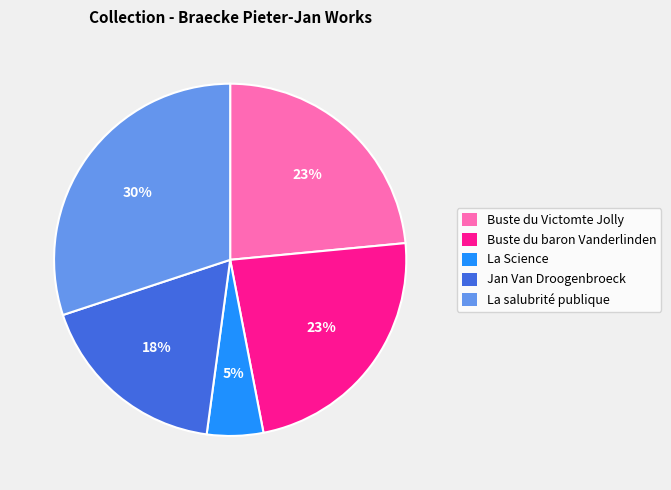

To the nearest percent, what portion does Buste du Victomte Jolly represent?

23%